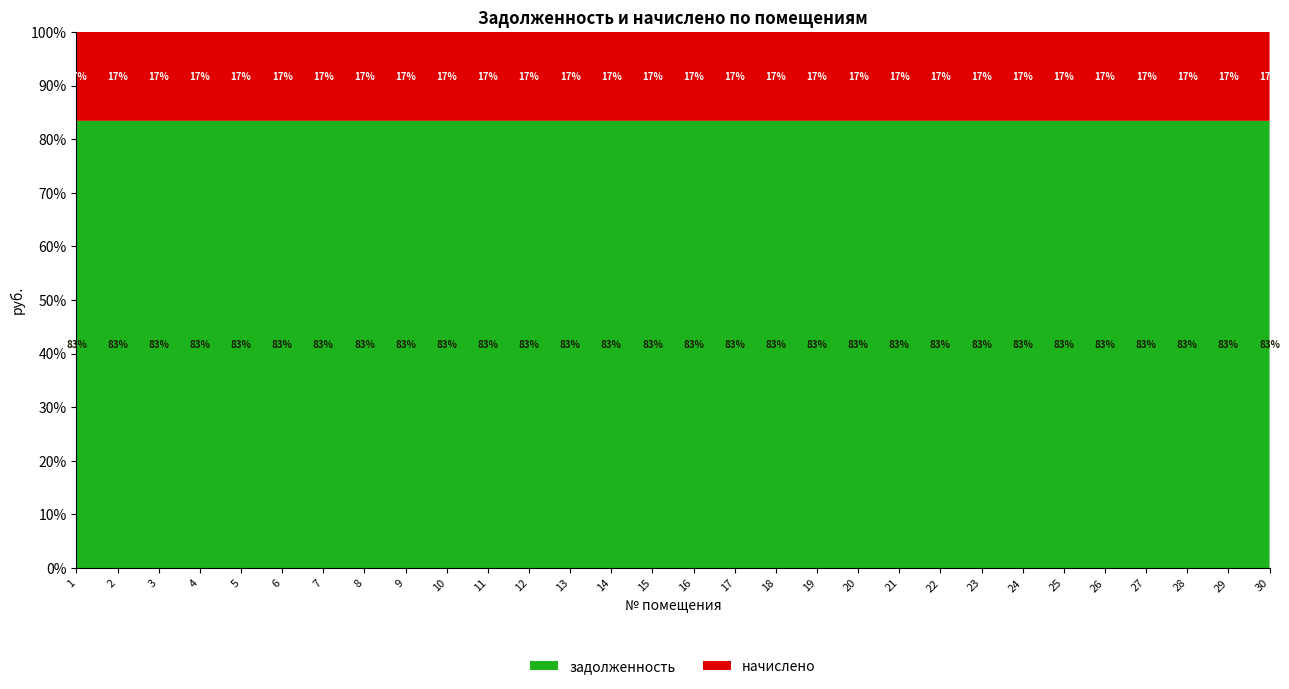

Reading left to right, what are all the values shown in this chart?

задолженность: 1=12788.6	2=12968.4	3=12865.7	4=12788.6	5=12968.4	6=12865.7	7=12788.6	8=12968.4	9=12865.7	10=12788.6	11=12968.4	12=12865.7	13=12788.6	14=12968.4	15=12865.7	16=12840.0	17=12968.4	18=12865.7	19=12840.0	20=13405.0	21=12814.3	22=12788.6	23=13405.0	24=12891.4	25=12840.0	26=13405.0	27=12814.3	28=13405.0	29=12968.4	30=12865.7
начислено: 1=2541.3	2=2577.1	3=2556.6	4=2541.3	5=2577.1	6=2556.6	7=2541.3	8=2577.1	9=2556.6	10=2541.3	11=2577.1	12=2556.6	13=2541.3	14=2577.1	15=2556.6	16=2551.5	17=2577.1	18=2556.6	19=2551.5	20=2663.7	21=2546.4	22=2541.3	23=2663.7	24=2561.7	25=2551.5	26=2663.7	27=2546.4	28=2663.7	29=2577.1	30=2556.6